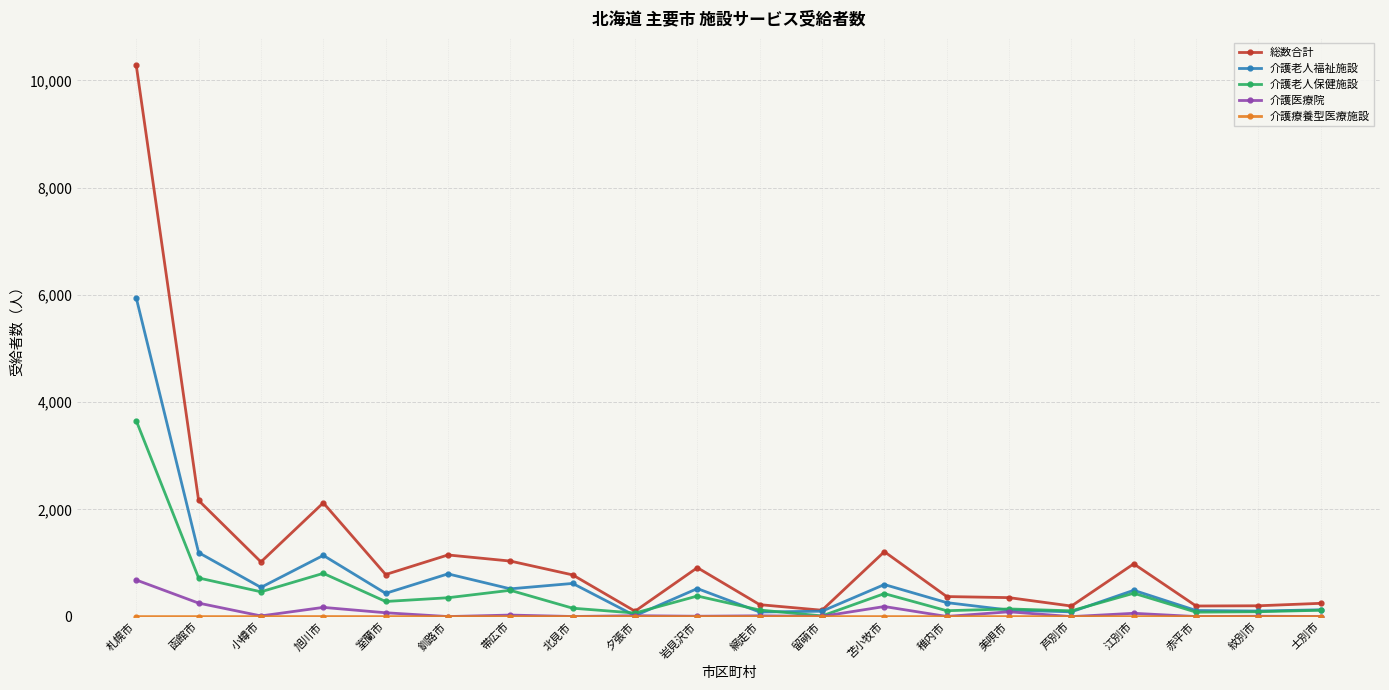

True or false: 介護老人保健施設 has more than 1 points higher than both neighbors.

True